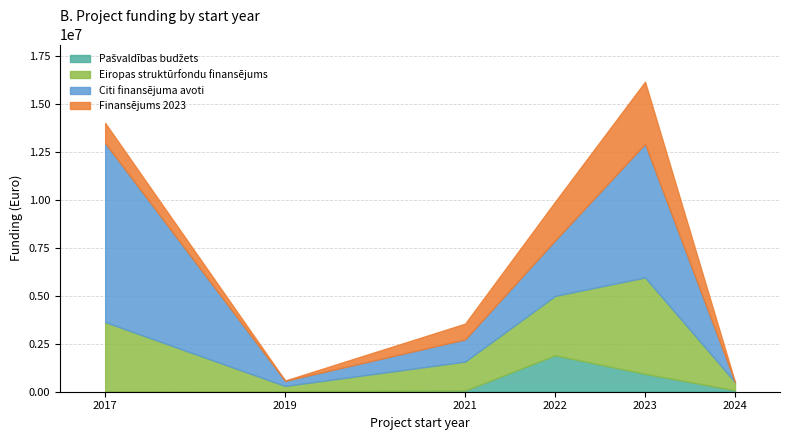

Reading right to left, list all the values displayed in this chart.

Pašvaldības budžets: 2024=75000	2023=933830	2022=1898261	2021=63110	2019=30000	2017=0
Eiropas struktūrfondu finansējums: 2024=425000	2023=5023347	2022=3094893	2021=1508182	2019=270445	2017=3629094
Citi finansējuma avoti: 2024=0	2023=6960914	2022=2893228	2021=1156324	2019=267199	2017=9331062
Finansējums 2023: 2024=0	2023=3241574	2022=2014471	2021=820000	2019=15880	2017=1050532